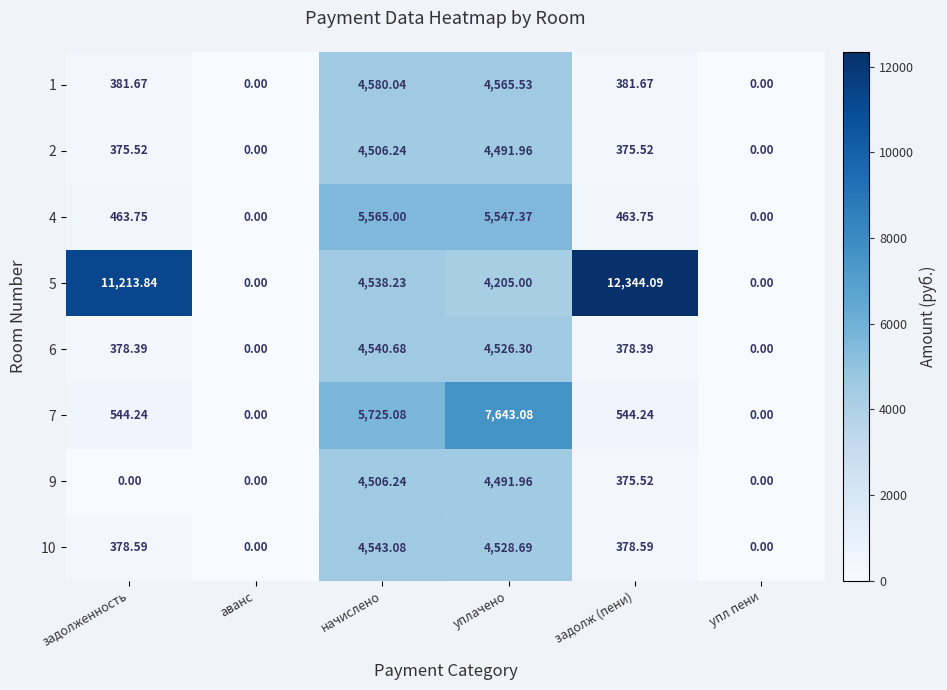

How many categories are shown in the chart?

6